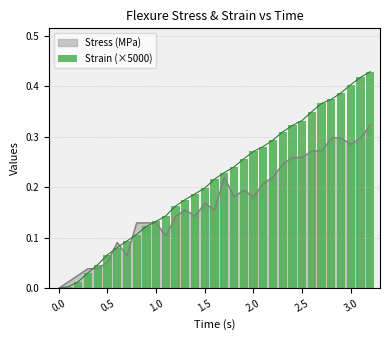

What is the difference between the maximum and second lowest values?

0.4